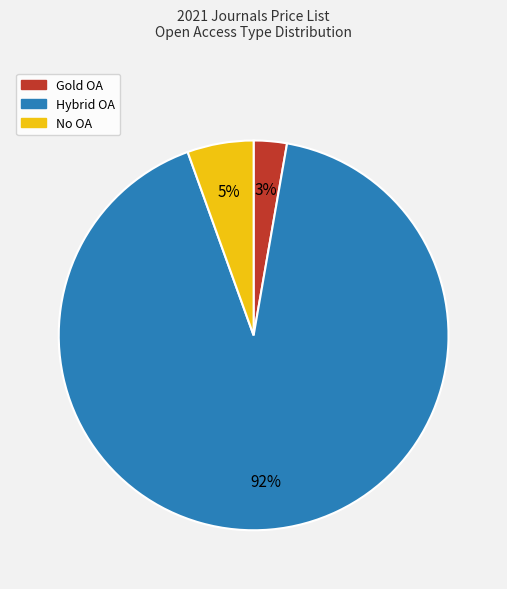

Between Hybrid OA and No OA, which is larger?

Hybrid OA